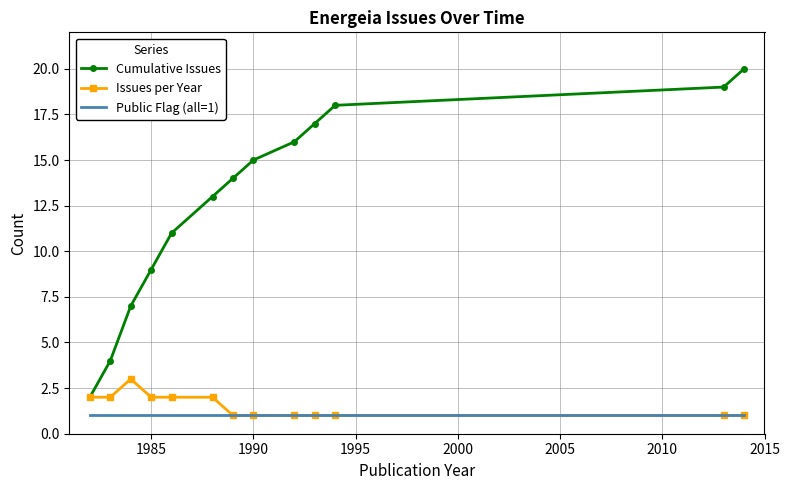

Which series has the largest total across all categories?

Cumulative Issues